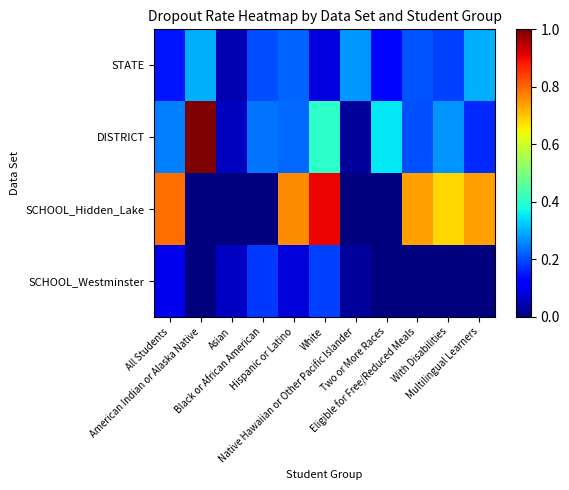

Reading right to left, extract all data points from this chart.

STATE: Multilingual Learners=0.3	With Disabilities=0.2	Eligible for Free/Reduced Meals=0.2	Two or More Races=0.1	Native Hawaiian or Other Pacific Islander=0.3	White=0.1	Hispanic or Latino=0.2	Black or African American=0.2	Asian=0.0	American Indian or Alaska Native=0.3	All Students=0.1
DISTRICT: Multilingual Learners=0.2	With Disabilities=0.3	Eligible for Free/Reduced Meals=0.2	Two or More Races=0.4	Native Hawaiian or Other Pacific Islander=0.0	White=0.4	Hispanic or Latino=0.2	Black or African American=0.2	Asian=0.1	American Indian or Alaska Native=1.0	All Students=0.2
SCHOOL_Hidden_Lake: Multilingual Learners=0.7	With Disabilities=0.7	Eligible for Free/Reduced Meals=0.7	Two or More Races=0.0	Native Hawaiian or Other Pacific Islander=0.0	White=0.9	Hispanic or Latino=0.8	Black or African American=0.0	Asian=0.0	American Indian or Alaska Native=0.0	All Students=0.8
SCHOOL_Westminster: Multilingual Learners=0.0	With Disabilities=0.0	Eligible for Free/Reduced Meals=0.0	Two or More Races=0.0	Native Hawaiian or Other Pacific Islander=0.0	White=0.2	Hispanic or Latino=0.1	Black or African American=0.2	Asian=0.1	American Indian or Alaska Native=0.0	All Students=0.1